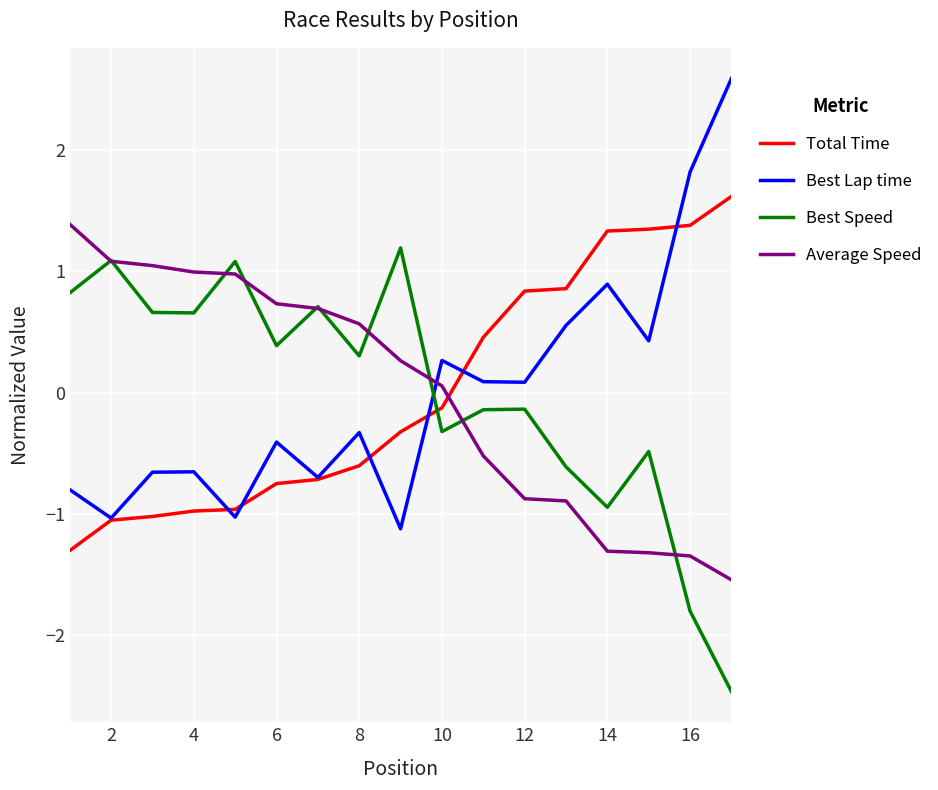

What is the maximum value shown in the chart?

2.6